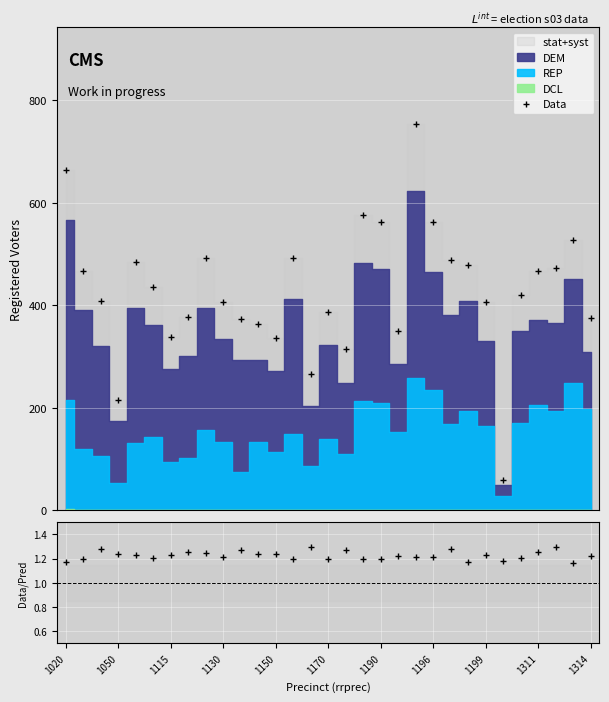

How many lines are shown in the chart?

1